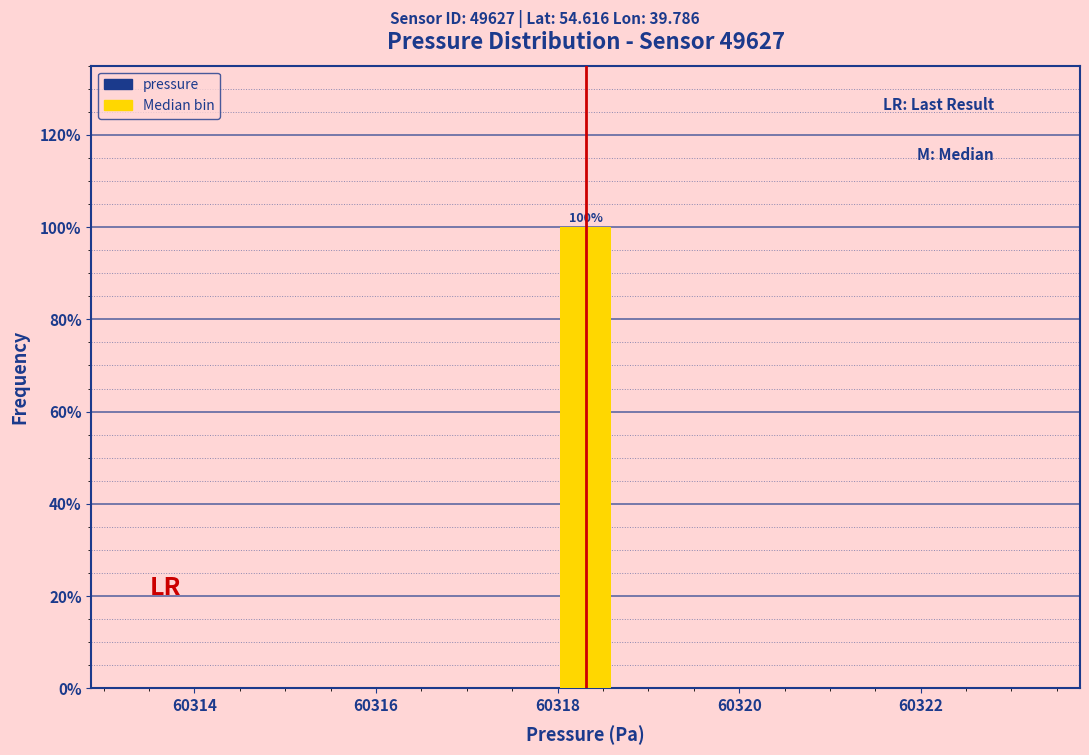

Around what value on the x-axis is the tallest bar? Give the approximate position of its centre, as read against the axis.

60318.4